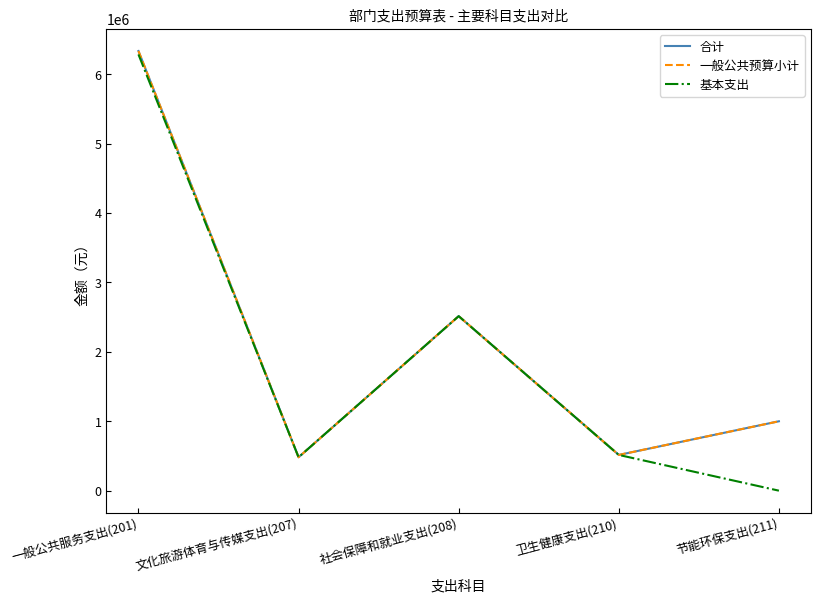

List the labels in order of 合计 value, largest first.

一般公共服务支出(201), 社会保障和就业支出(208), 节能环保支出(211), 卫生健康支出(210), 文化旅游体育与传媒支出(207)